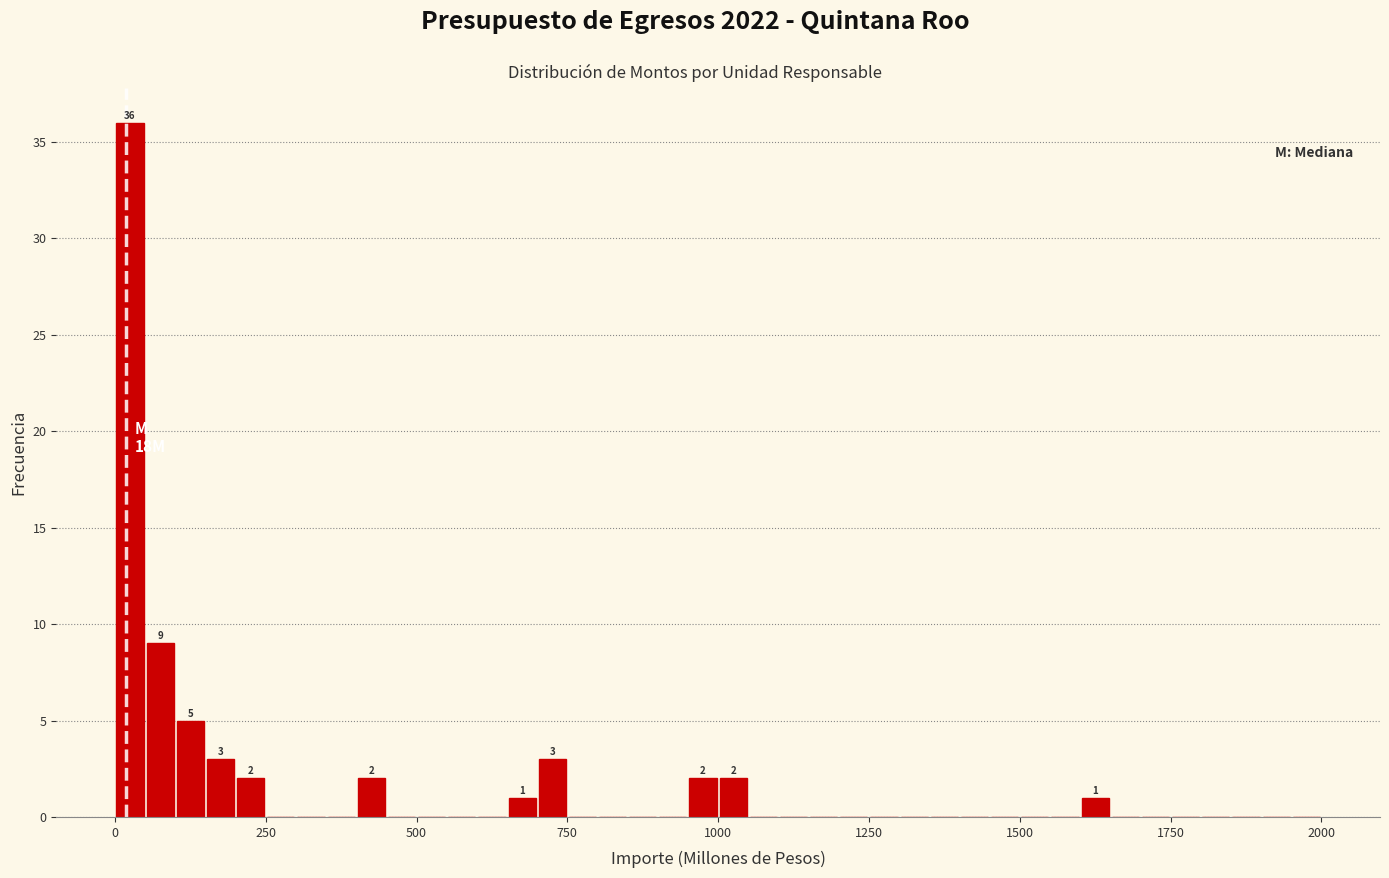

Around what value on the x-axis is the tallest bar? Give the approximate position of its centre, as read against the axis.

50